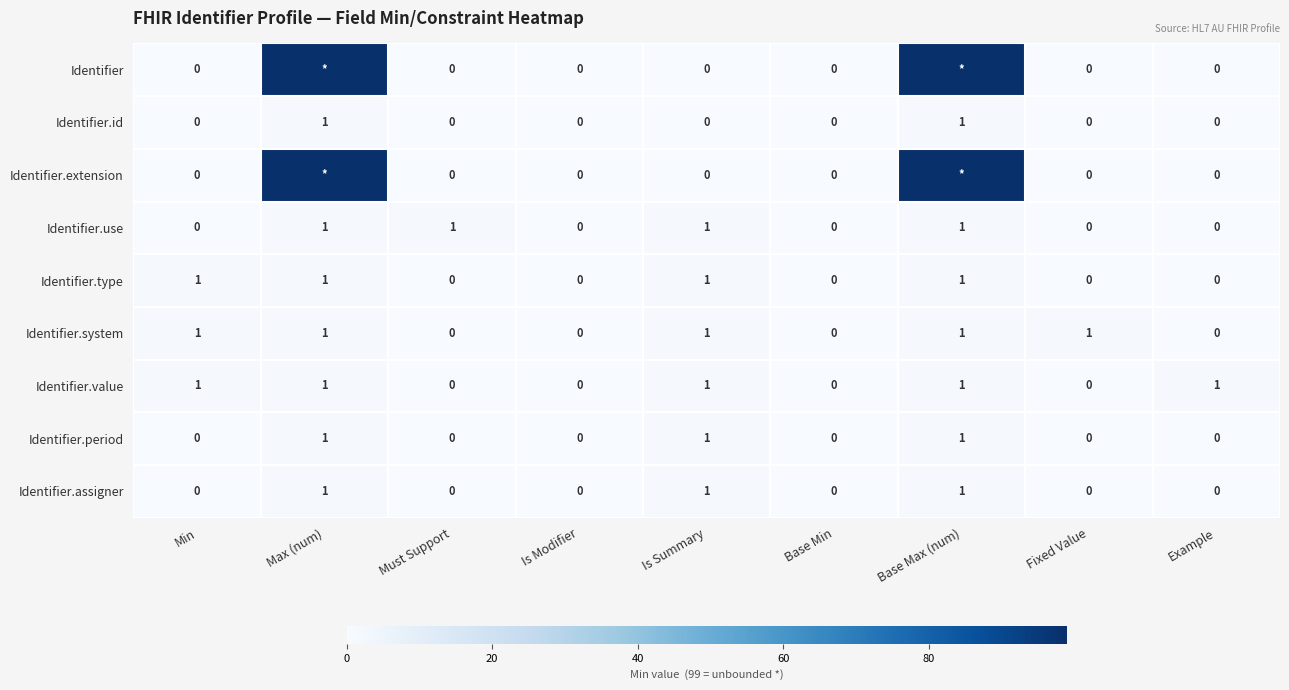

How many Identifier.period values are between 0 and 1?

9